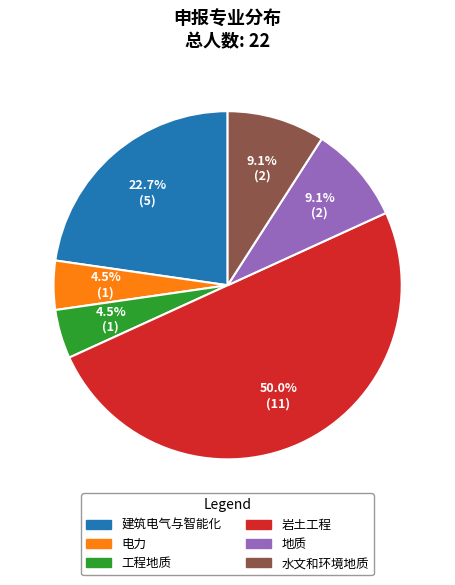

Is it true that 建筑电气与智能化 is 10% of the pie?

False